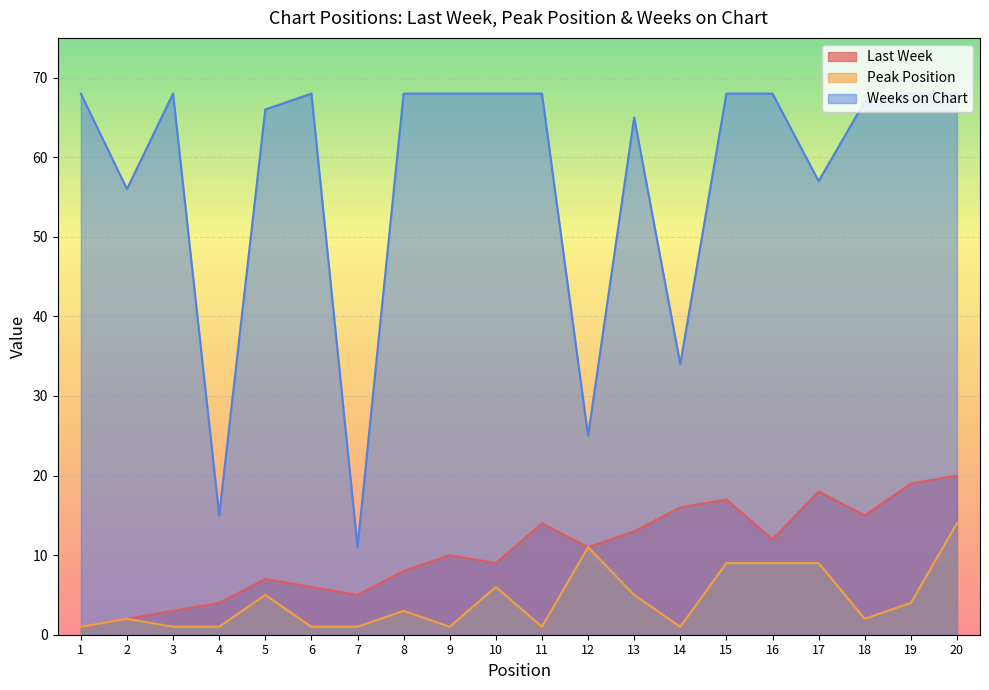

The value of Last Week at 15 is 17. True or false?

True